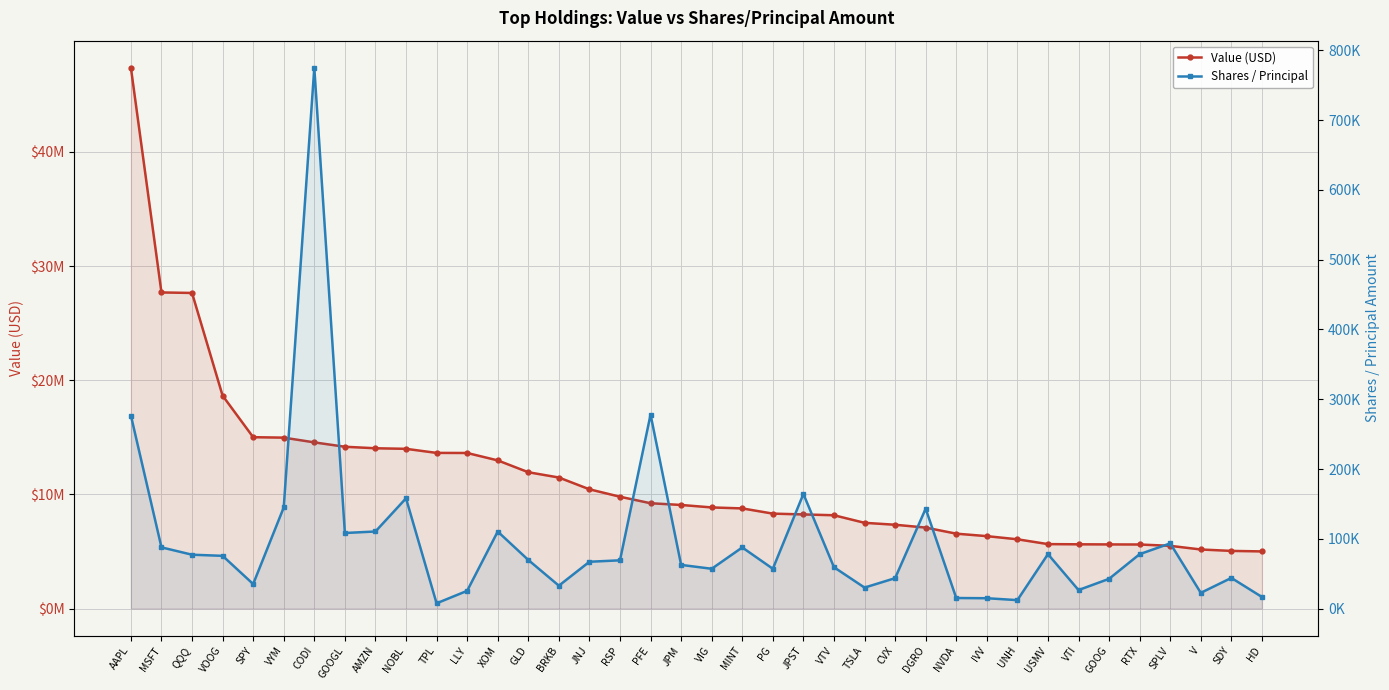

Which series has the largest total across all categories?

Value (USD)